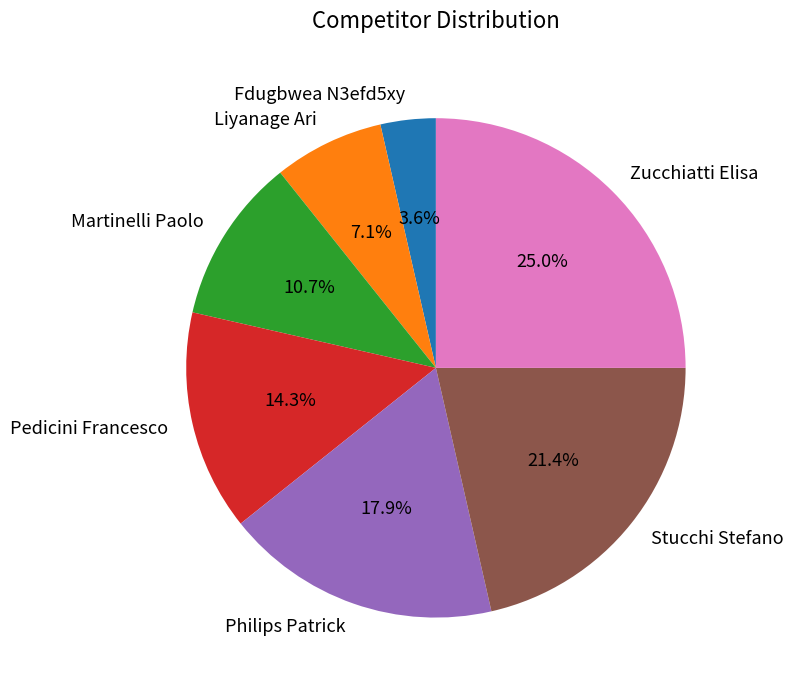

What is the ratio of the value at Stucchi Stefano to the value at Martinelli Paolo?

2.0